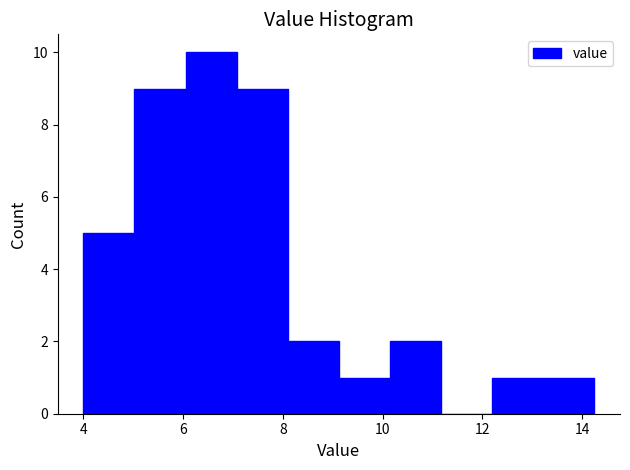

Which range on the x-axis has the tallest bar?

6.0 to 7.0